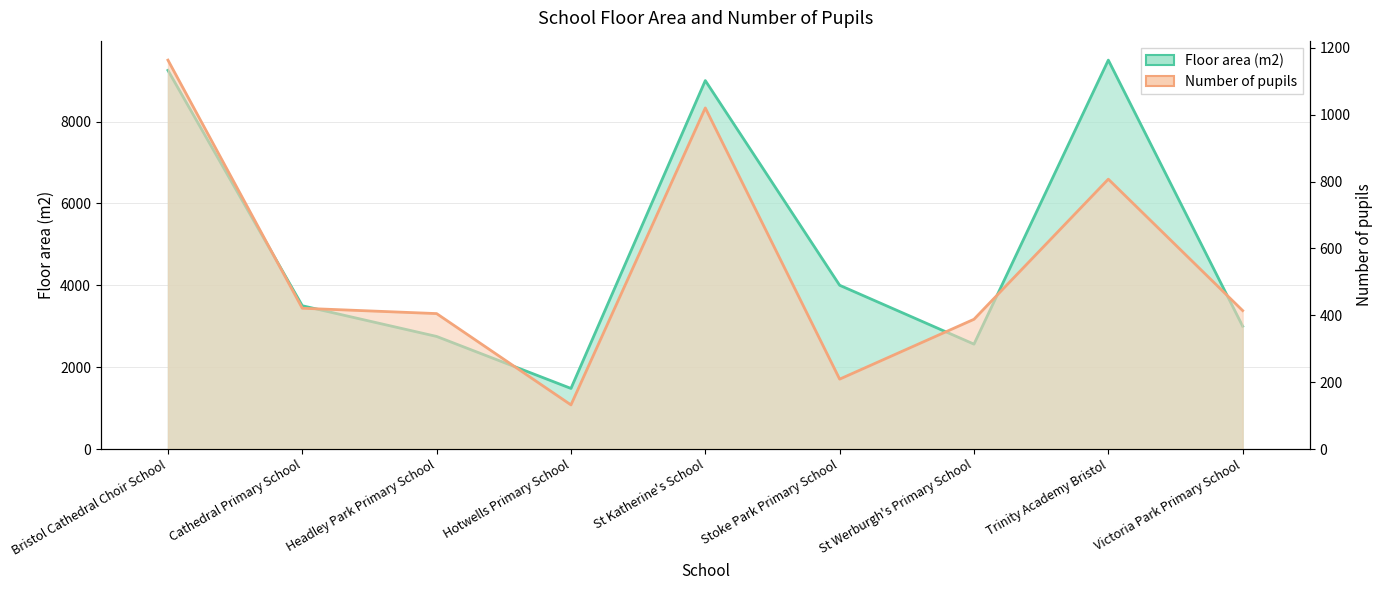

What is the difference between the second highest and second lowest values in the Number of pupils series?

811